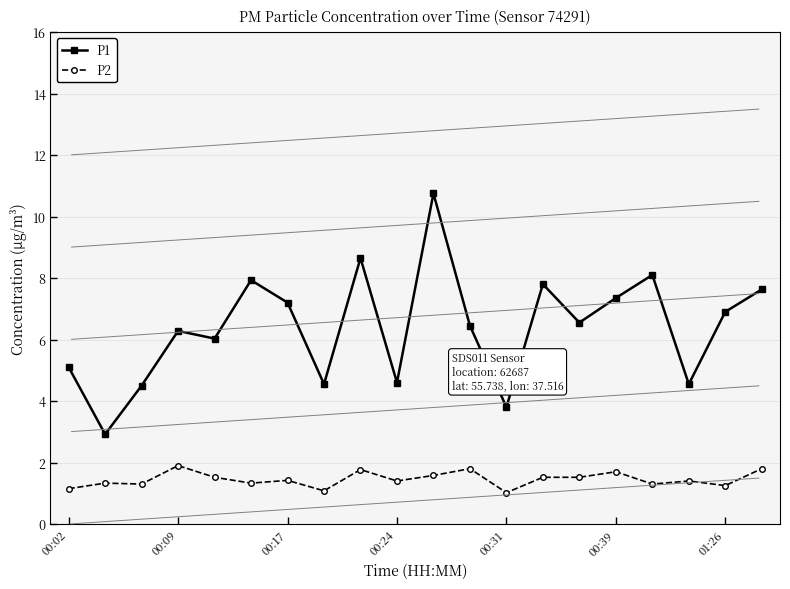

True or false: P2 has more than 0 points higher than both neighbors.

True